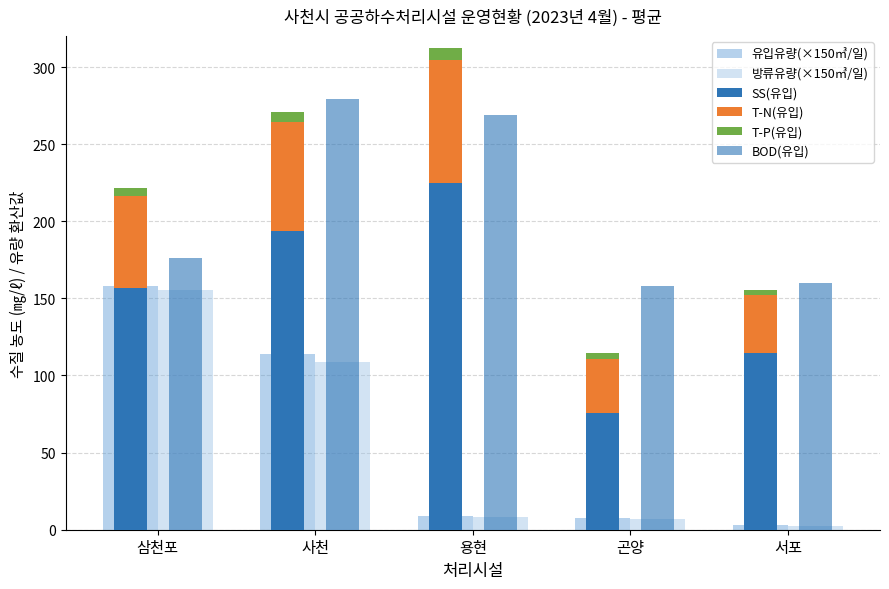

What is the difference between the maximum and minimum values in the T-N(유입) series?

44.6